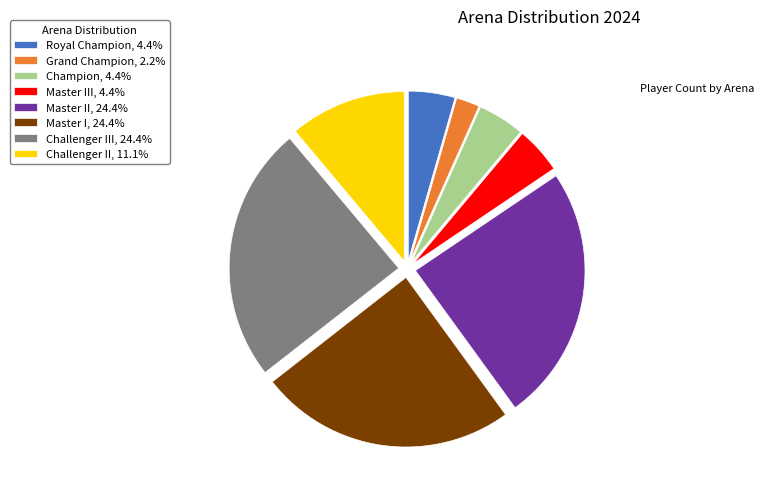

Do Challenger III, 24.4% and Master II, 24.4% together represent more than half of the pie?

No